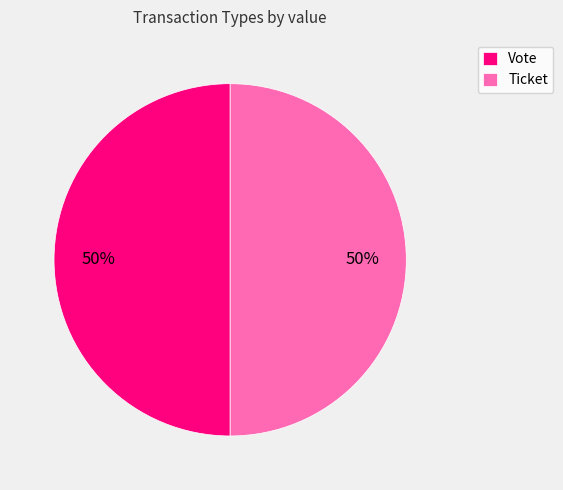

Is the sum of Vote and Ticket greater than half?

Yes